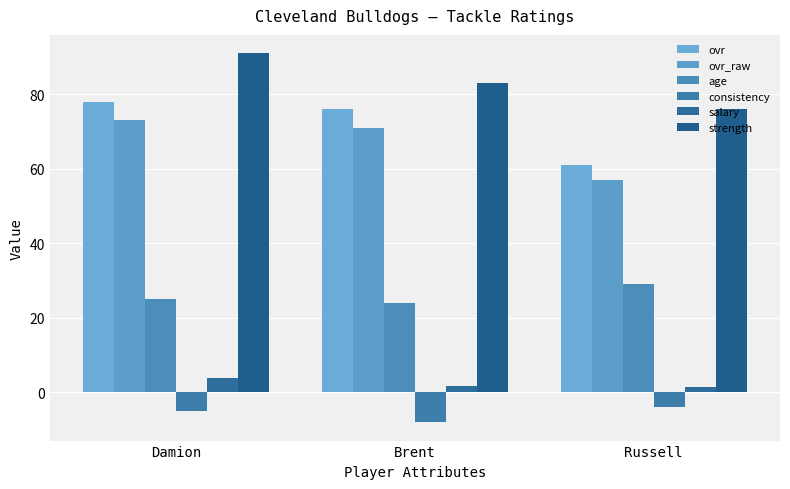

What position from the right is Brent?

2